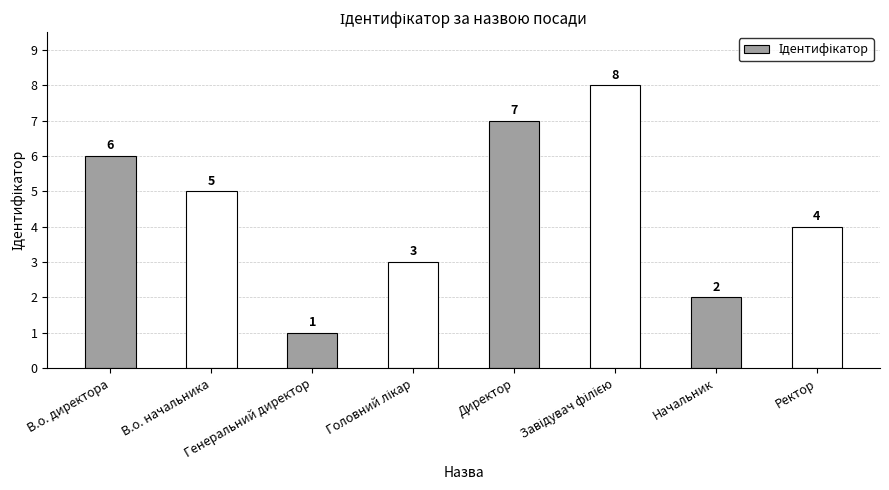

What is the sum of all values?

36